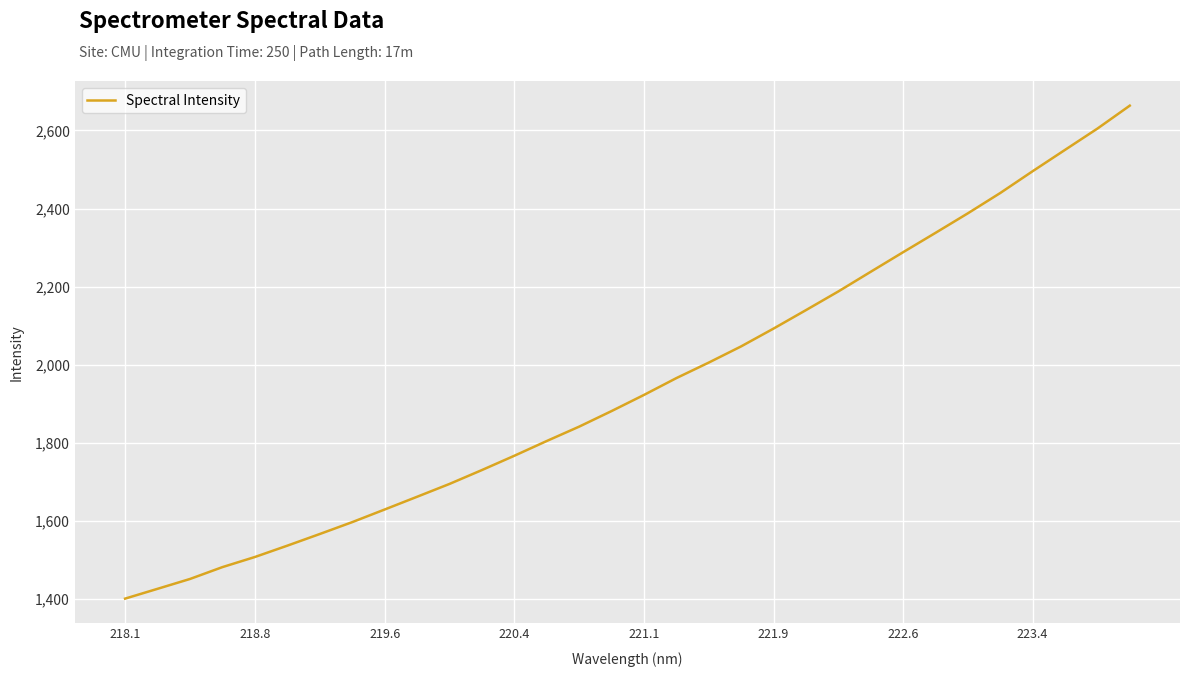

What is the greatest value displayed?

2663.5